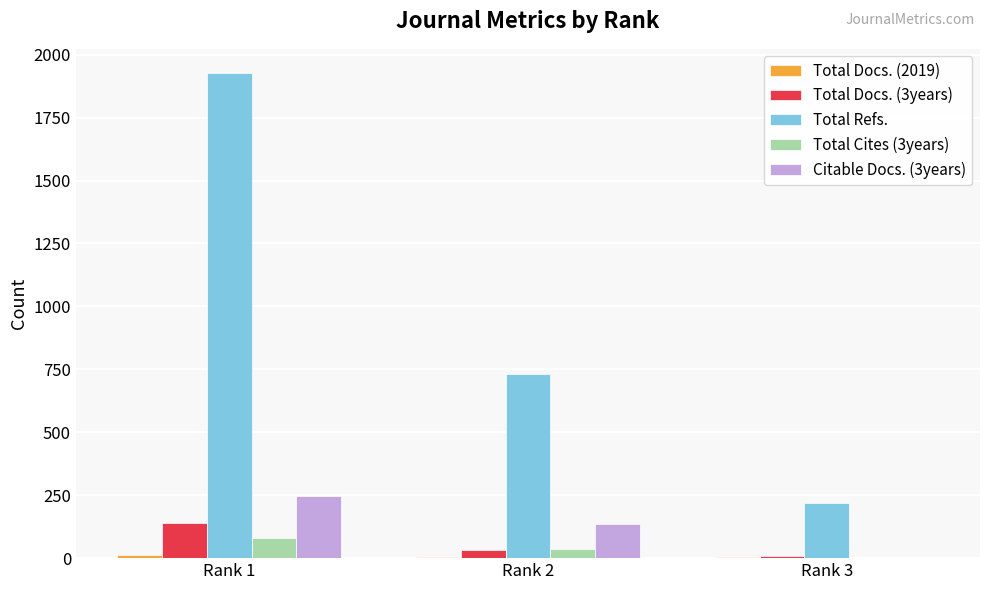

What is the maximum value shown in the chart?

1927